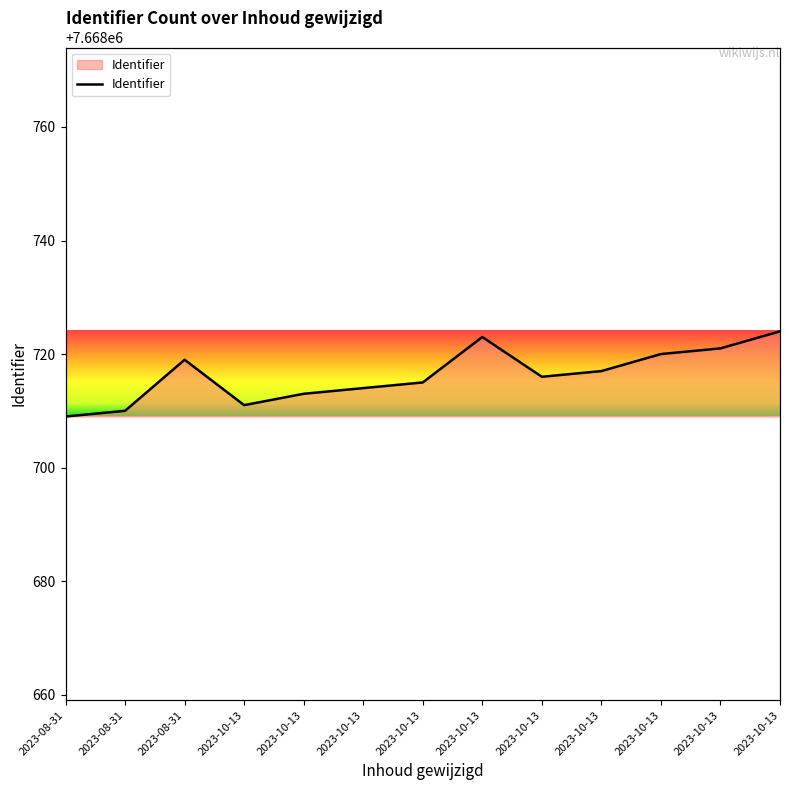

True or false: there are more than 2 points higher than both neighbors.

False